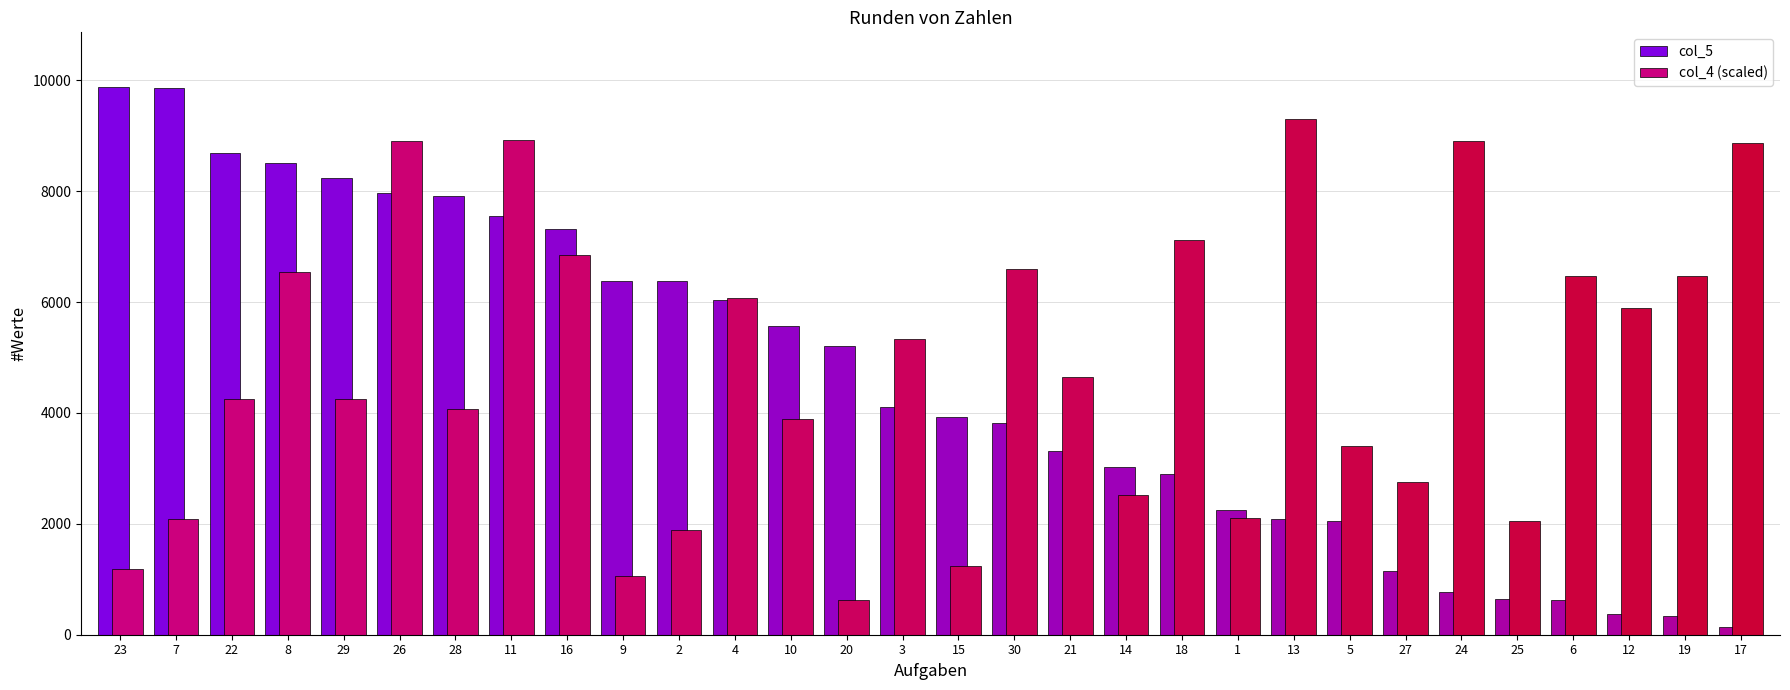

What is the total value across all series at 14?

5538.9